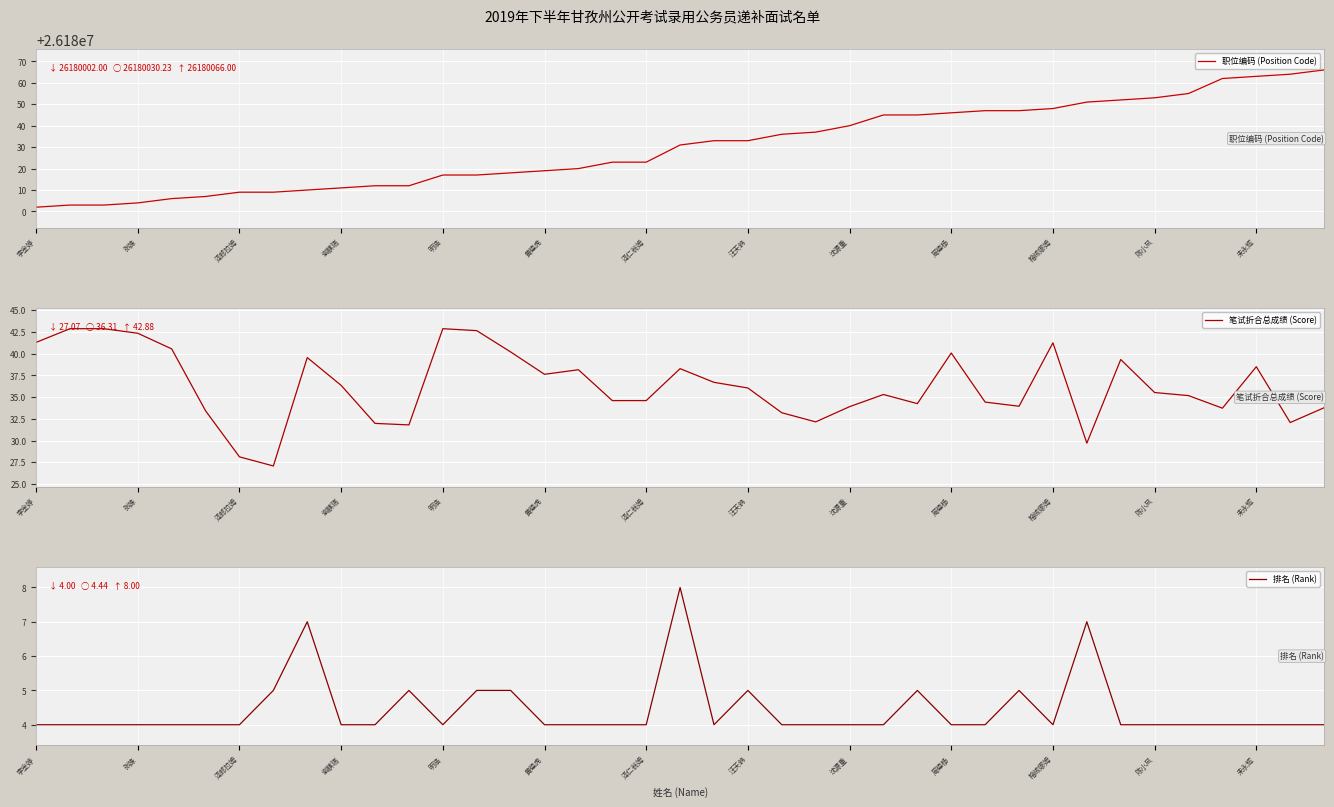

What is the lowest value of the 职位编码 (Position Code) series?

26180002